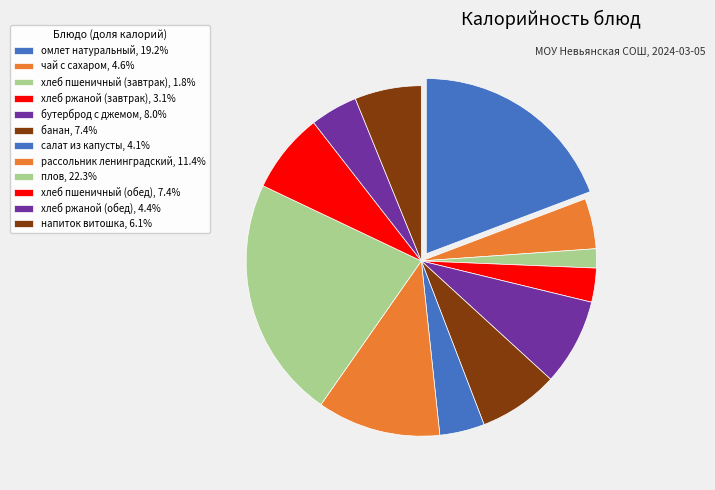

Rank the categories by value from highest to lowest.

плов, омлет натуральный, рассольник ленинградский, бутерброд с джемом, хлеб пшеничный (обед), банан, напиток витошка, чай с сахаром, хлеб ржаной (обед), салат из капусты, хлеб ржаной (завтрак), хлеб пшеничный (завтрак)